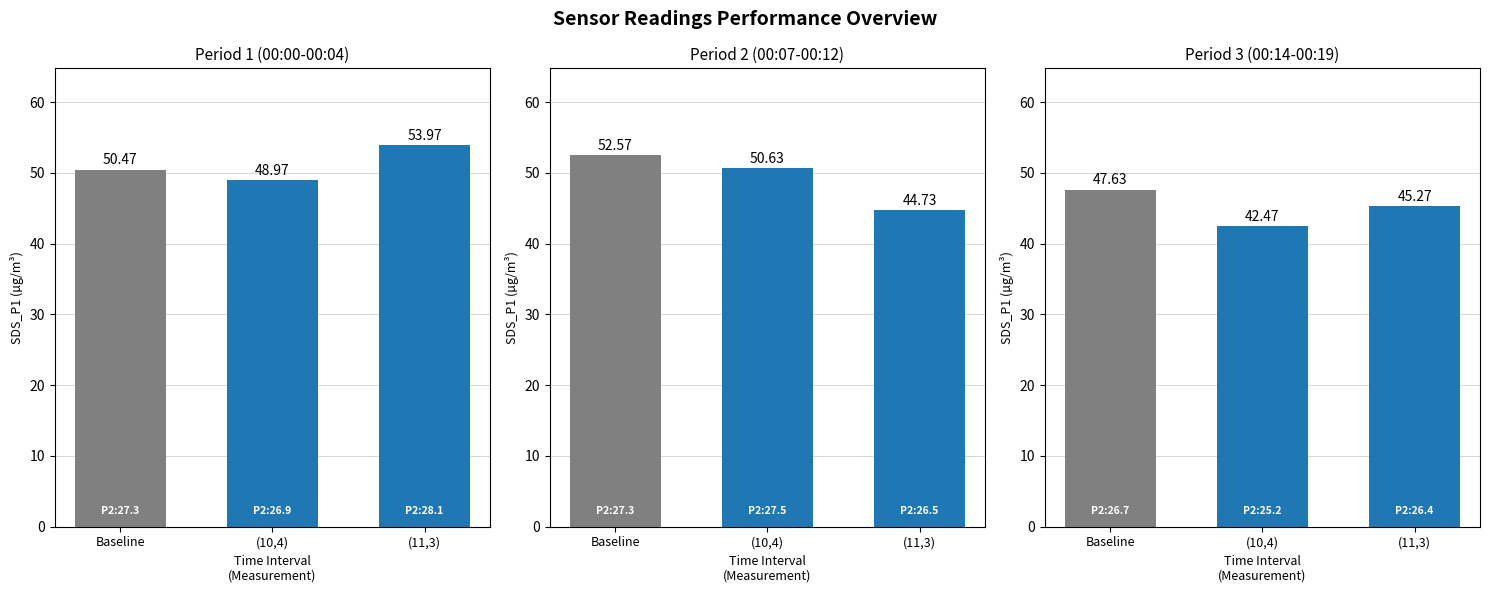

Which category has the lowest value across all series?

(10,4)